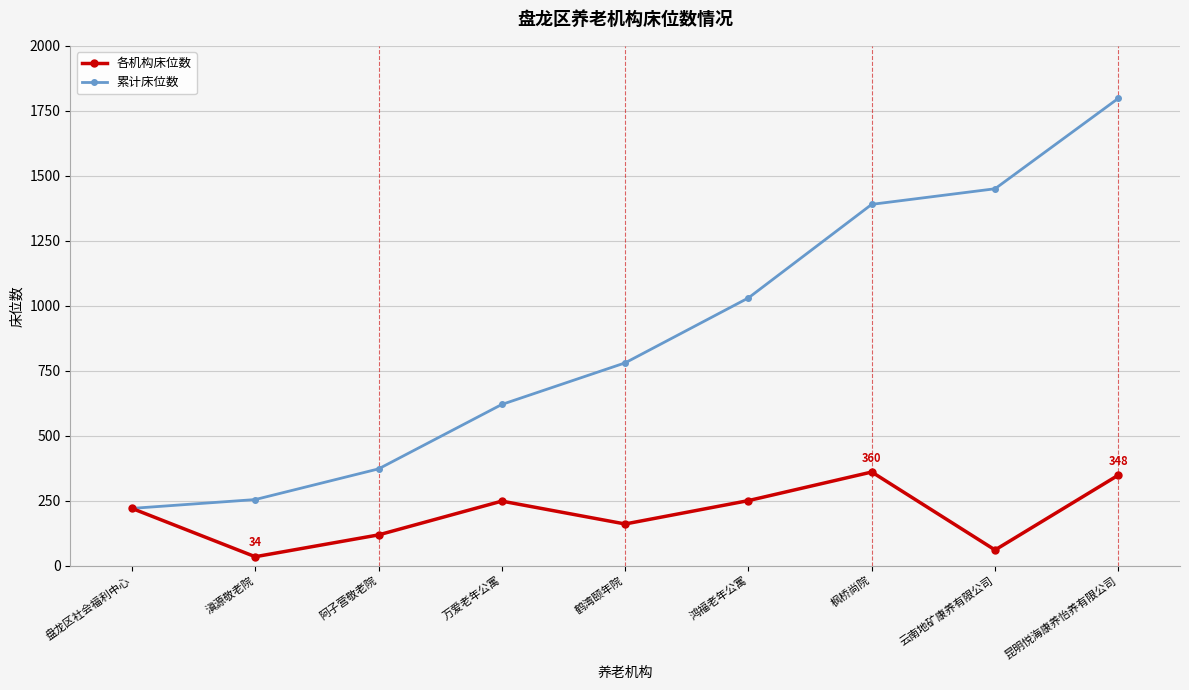

Does the chart have visible grid lines?

Yes